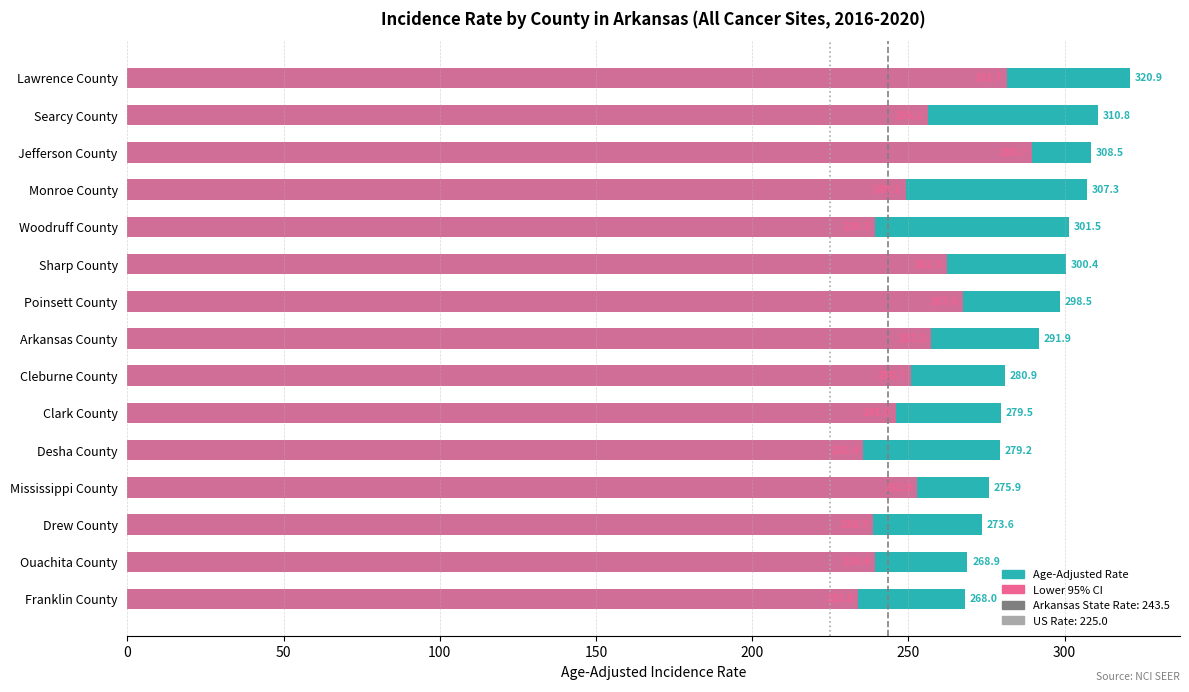

Reading left to right, extract all data points from this chart.

Age-Adjusted Rate: 320.9	310.8	308.5	307.3	301.5	300.4	298.5	291.9	280.9	279.5	279.2	275.9	273.6	268.9	268.0
Lower 95% CI: 281.7	256.2	289.7	249.1	239.3	262.3	267.6	257.2	250.7	245.9	235.4	252.9	238.7	239.4	233.8